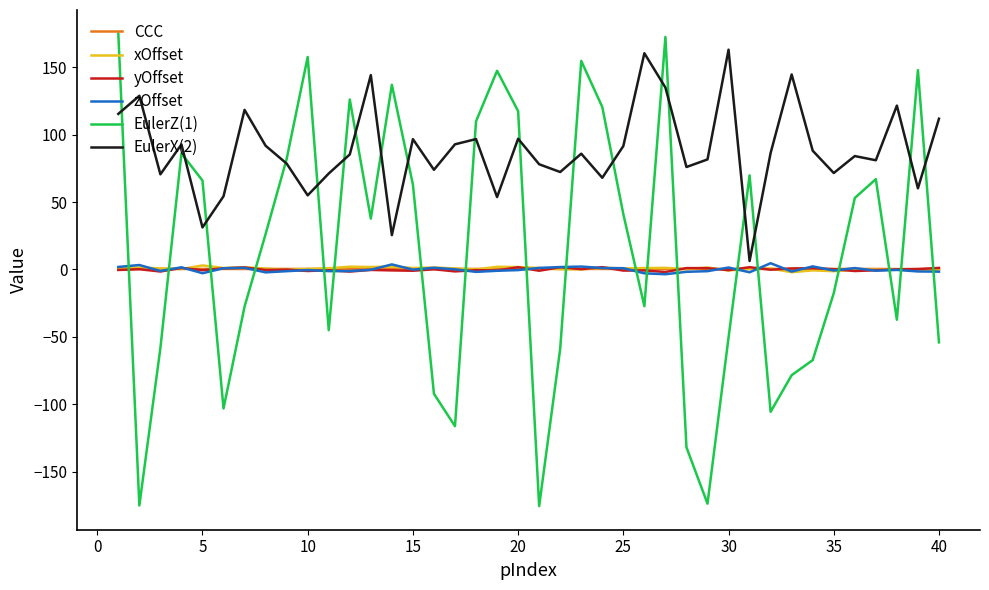

How many lines are shown in the chart?

6